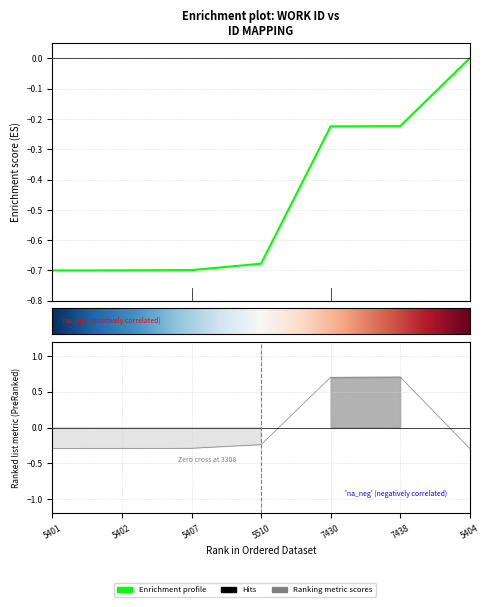

Does the chart have visible grid lines?

Yes